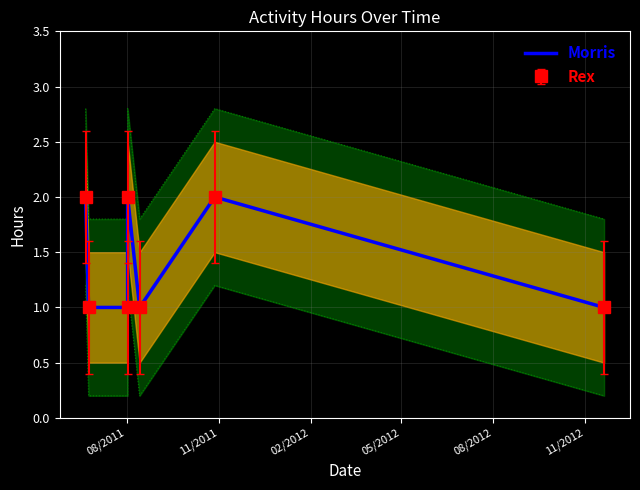

The chart shows a value of 2 at 11/2011. True or false?

False